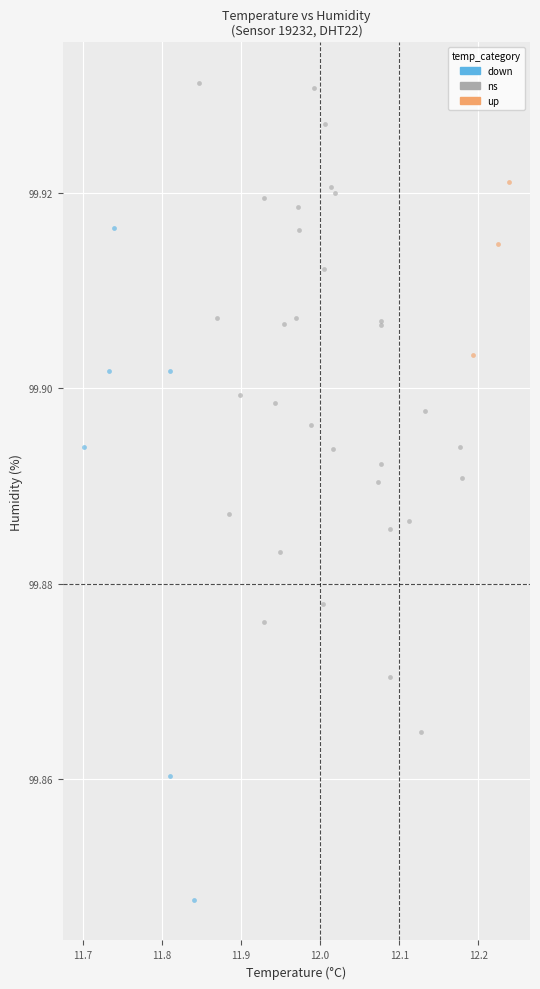

Which series contains the lowest Y value?

down